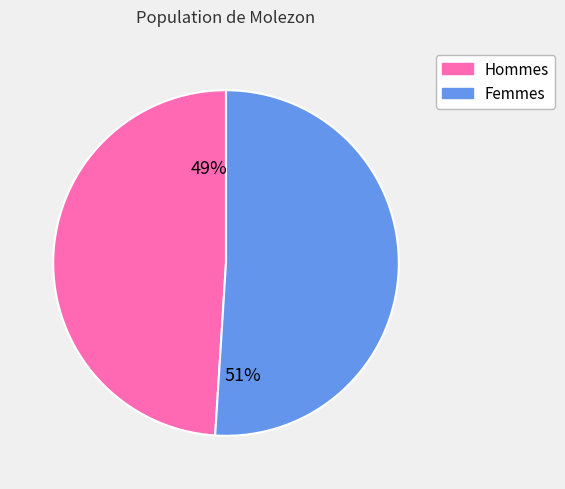

Does any single category account for the majority?

Yes